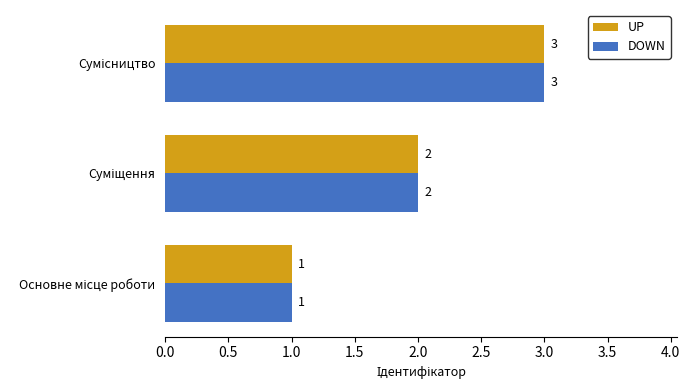

What is the sum of all DOWN values?

6